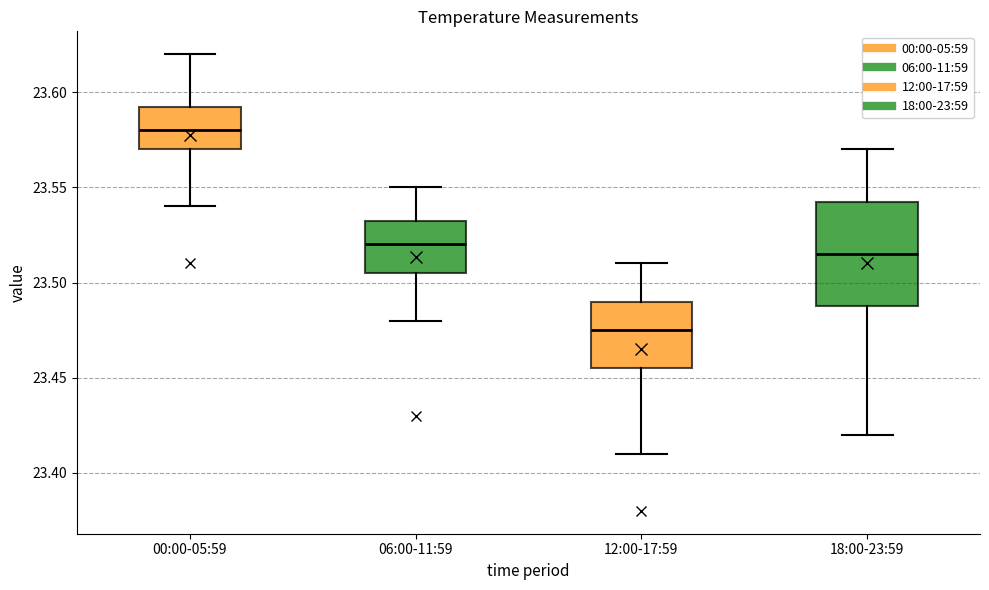

Comparing the boxes themselves (not the whiskers), which one is the tallest?

18:00-23:59